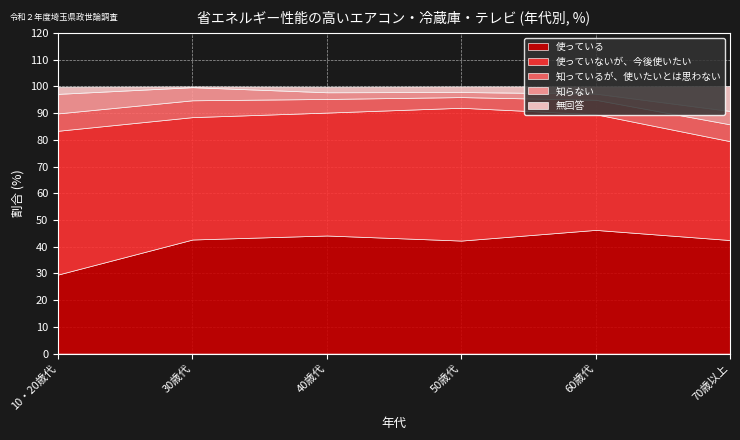

At which category does the chart reach its minimum across all series?

30歳代